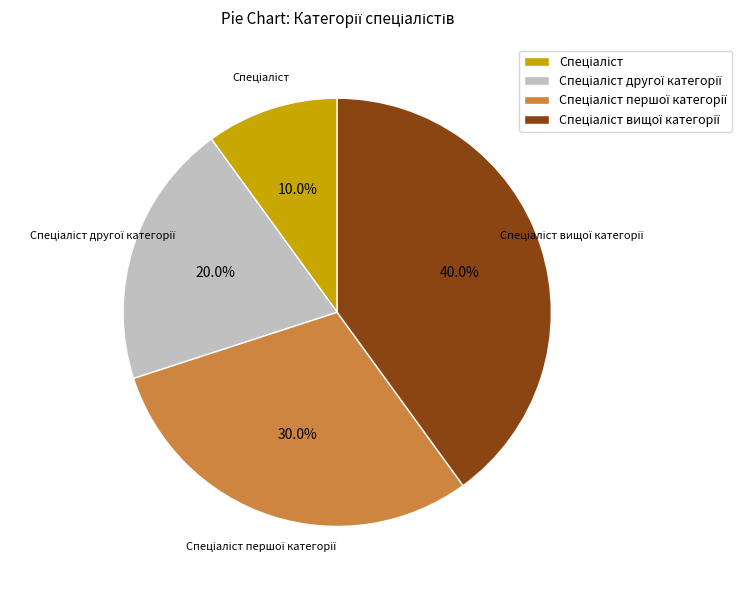

To the nearest percent, what is the difference between the largest and smallest slice percentages?

30%